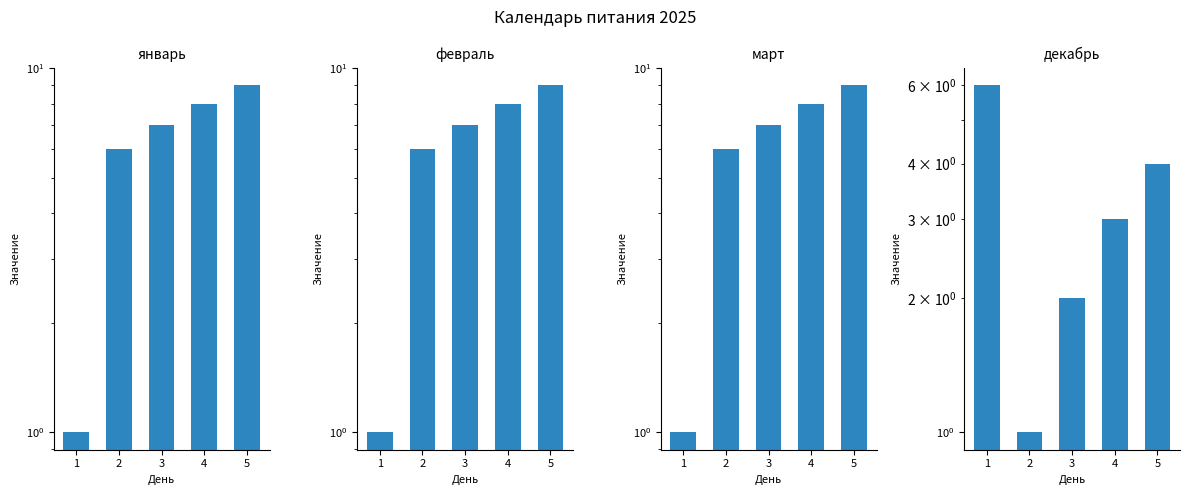

How many distinct data groups are displayed?

4